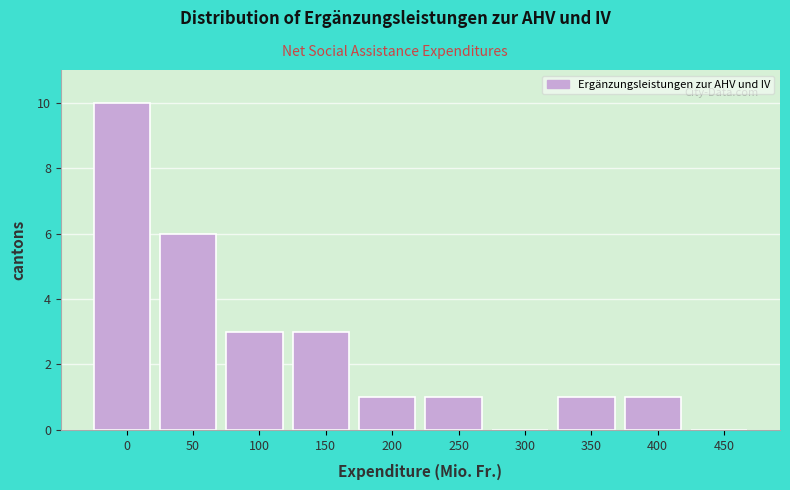

Reading left to right, list all the values displayed in this chart.

0=10	50=6	100=3	150=3	200=1	250=1	300=0	350=1	400=1	450=0